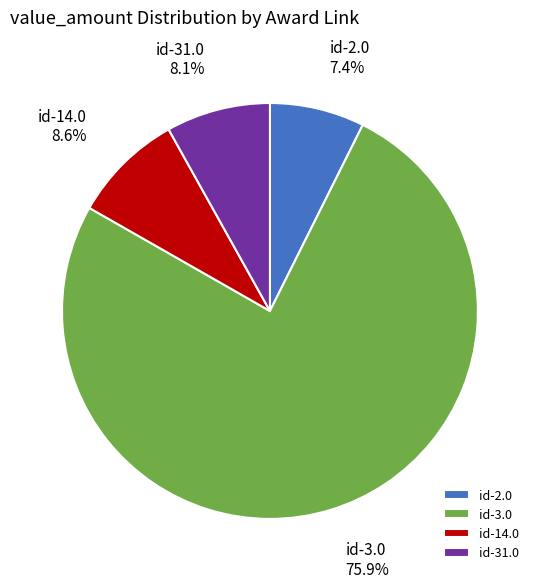

What is the largest slice in the pie chart?

id-3.0